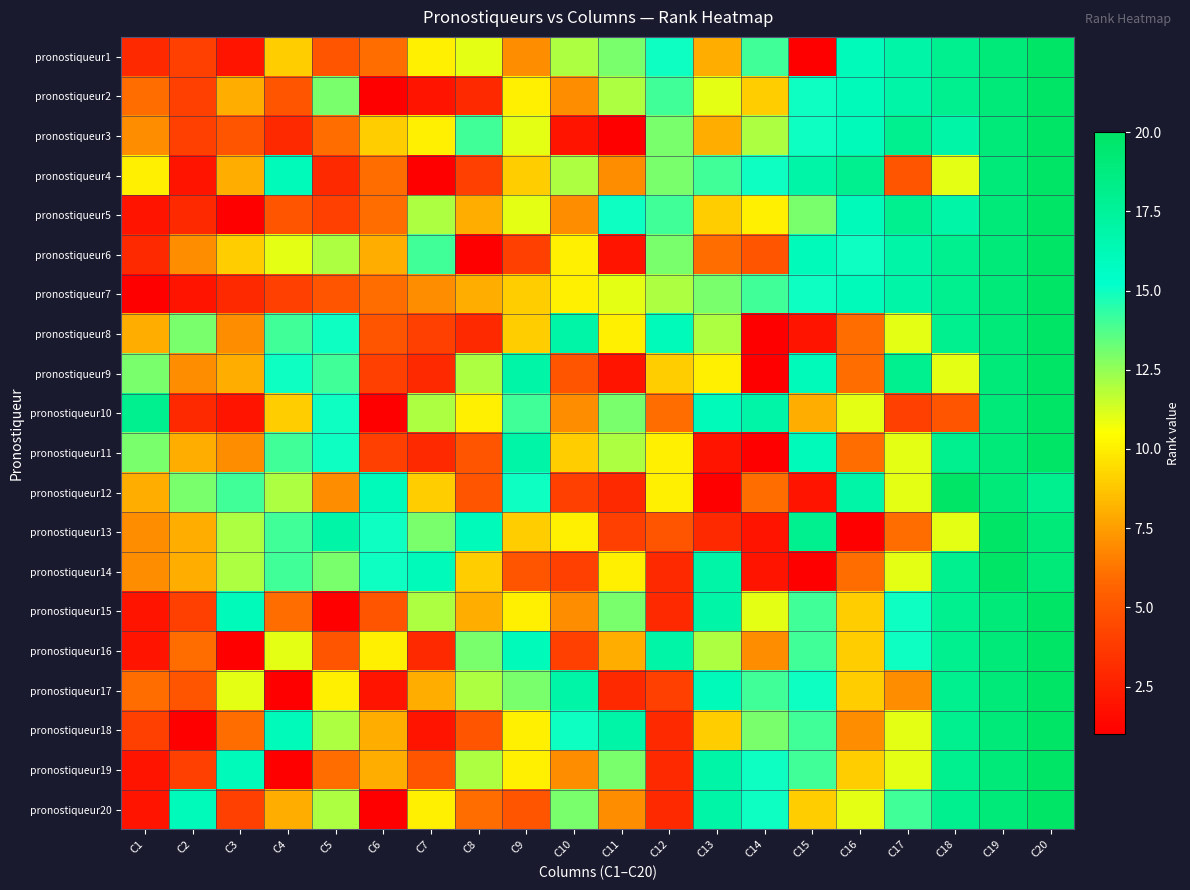

How many categories are shown in the chart?

20